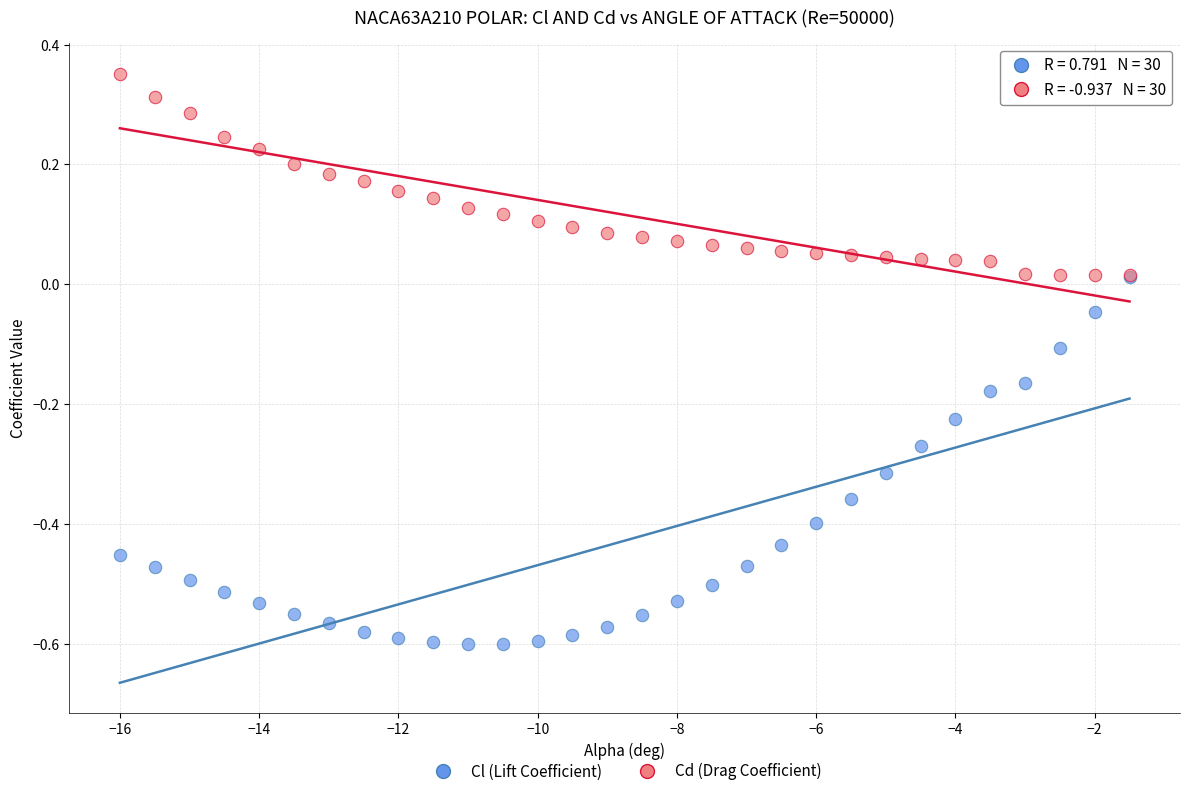

Which series reaches the maximum Y coordinate?

Cd (Drag Coefficient)